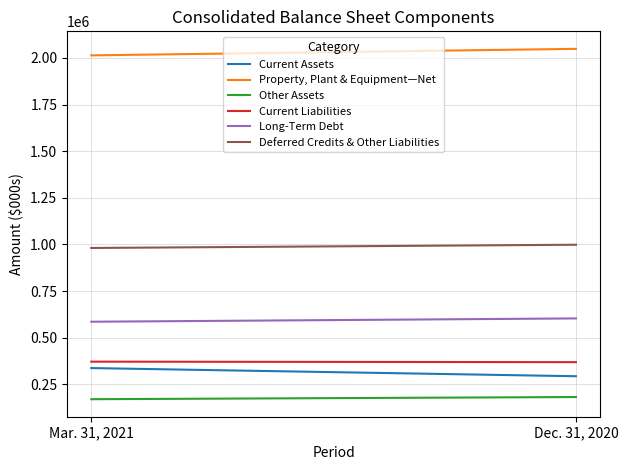

What are all the series names shown in the legend?

Current Assets, Property, Plant & Equipment—Net, Other Assets, Current Liabilities, Long-Term Debt, Deferred Credits & Other Liabilities